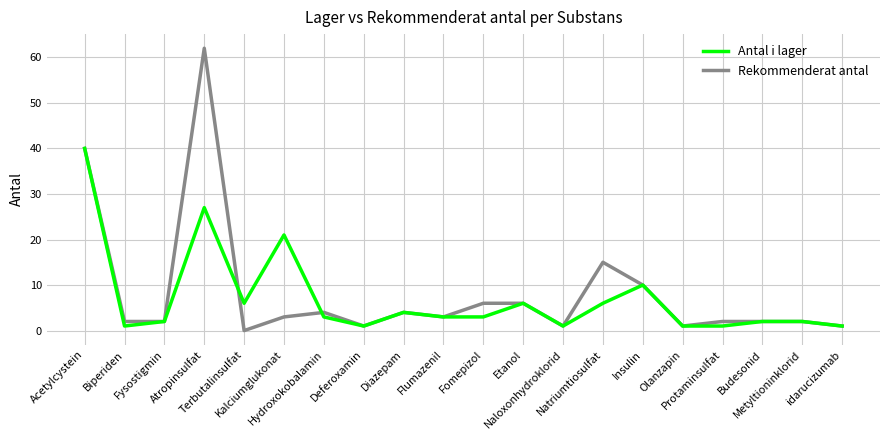

How many lines are shown in the chart?

2